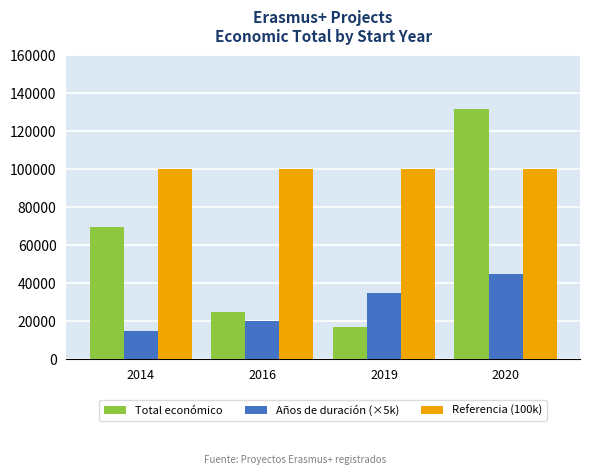

How many data points does each series have?

4